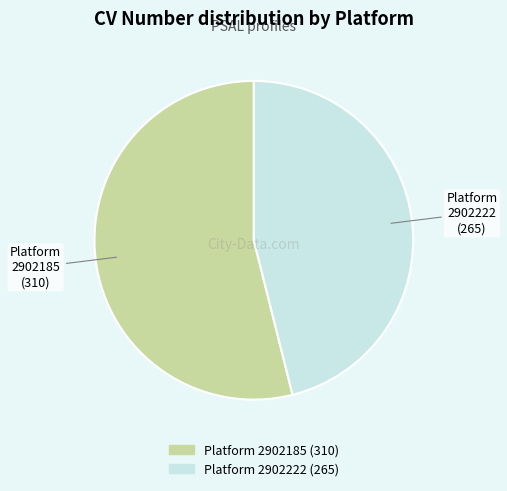

Is there a majority slice in this chart?

Yes